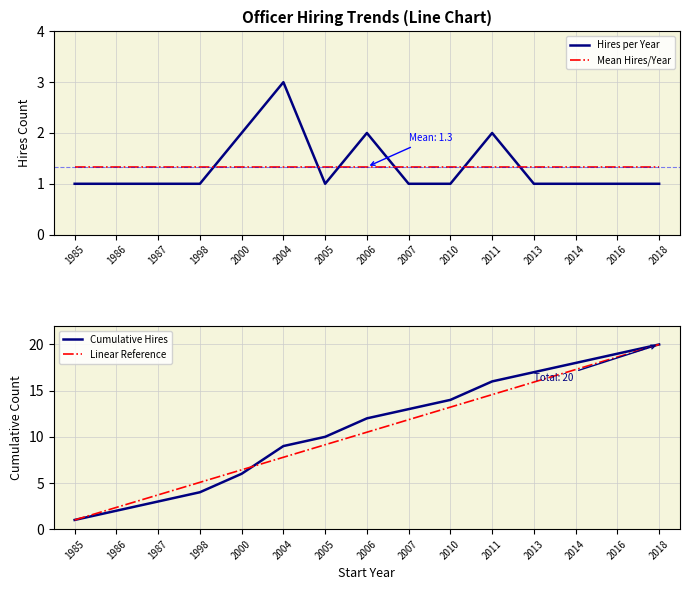

Reading left to right, extract all data points from this chart.

Hires per Year: 1985=1.0	1986=1.0	1987=1.0	1998=1.0	2000=2.0	2004=3.0	2005=1.0	2006=2.0	2007=1.0	2010=1.0	2011=2.0	2013=1.0	2014=1.0	2016=1.0	2018=1.0
Mean Hires/Year: 1985=1.3	1986=1.3	1987=1.3	1998=1.3	2000=1.3	2004=1.3	2005=1.3	2006=1.3	2007=1.3	2010=1.3	2011=1.3	2013=1.3	2014=1.3	2016=1.3	2018=1.3
Cumulative Hires: 1985=1.0	1986=2.0	1987=3.0	1998=4.0	2000=6.0	2004=9.0	2005=10.0	2006=12.0	2007=13.0	2010=14.0	2011=16.0	2013=17.0	2014=18.0	2016=19.0	2018=20.0
Linear Reference: 1985=1.0	1986=2.4	1987=3.7	1998=5.1	2000=6.4	2004=7.8	2005=9.1	2006=10.5	2007=11.9	2010=13.2	2011=14.6	2013=15.9	2014=17.3	2016=18.6	2018=20.0